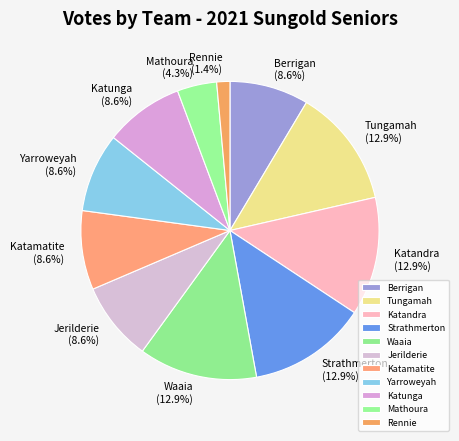

To the nearest percent, what is the difference between the Mathoura and Yarroweyah slice percentages?

4%